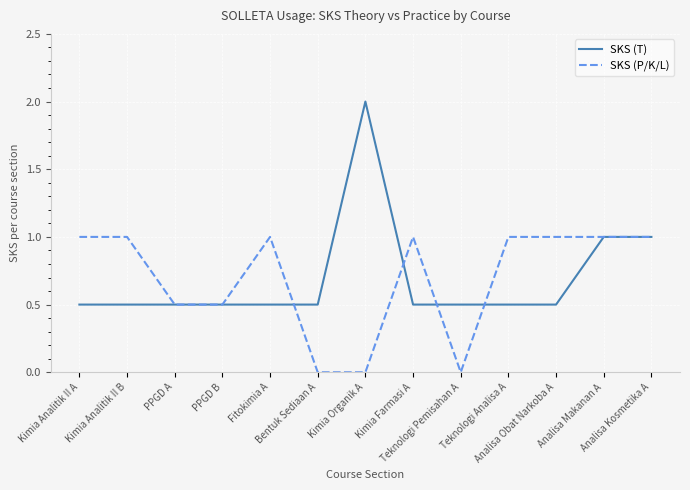

Reading right to left, transcribe all the data shown in this chart.

SKS (T): Analisa Kosmetika A=1.0	Analisa Makanan A=1.0	Analisa Obat Narkoba A=0.5	Teknologi Analisa A=0.5	Teknologi Pemisahan A=0.5	Kimia Farmasi A=0.5	Kimia Organik A=2.0	Bentuk Sediaan A=0.5	Fitokimia A=0.5	PPGD B=0.5	PPGD A=0.5	Kimia Analitik II B=0.5	Kimia Analitik II A=0.5
SKS (P/K/L): Analisa Kosmetika A=1.0	Analisa Makanan A=1.0	Analisa Obat Narkoba A=1.0	Teknologi Analisa A=1.0	Teknologi Pemisahan A=0.0	Kimia Farmasi A=1.0	Kimia Organik A=0.0	Bentuk Sediaan A=0.0	Fitokimia A=1.0	PPGD B=0.5	PPGD A=0.5	Kimia Analitik II B=1.0	Kimia Analitik II A=1.0